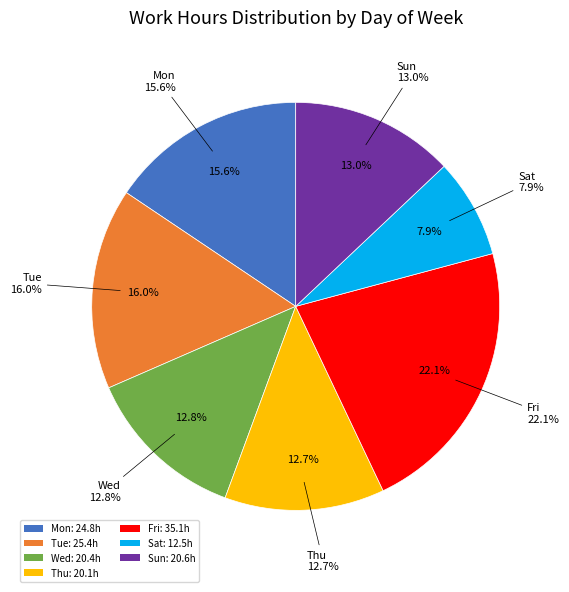

Which slice is the smallest?

Sat